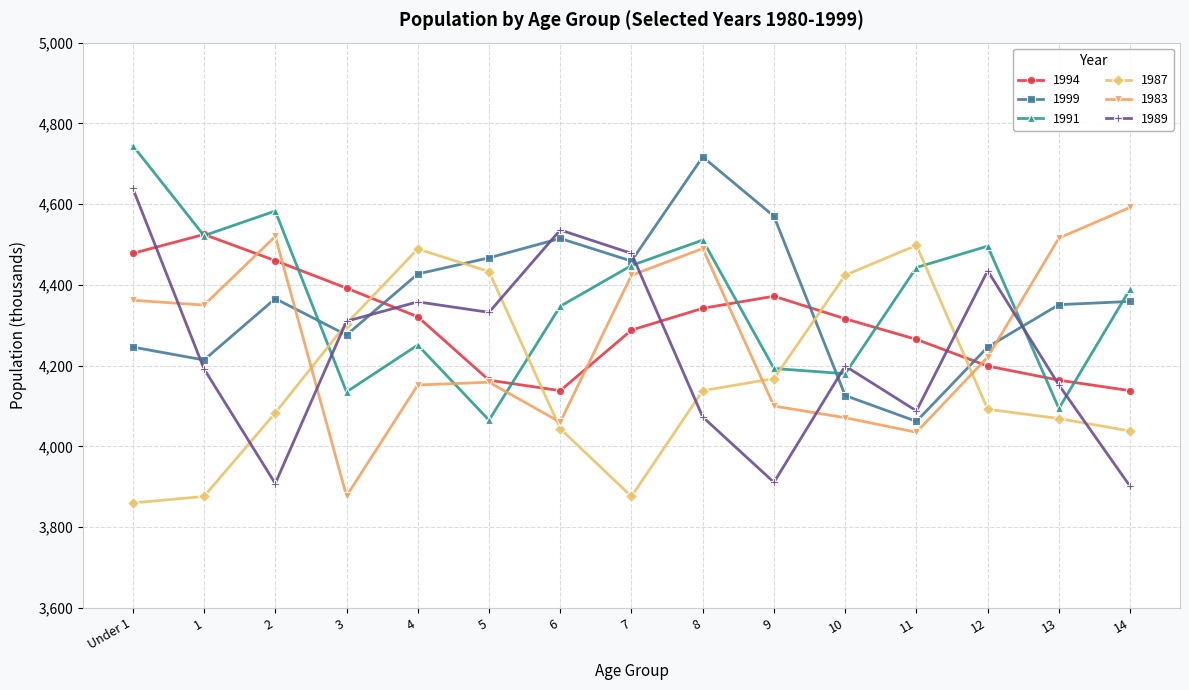

True or false: 1999 and 1989 cross at least once.

True